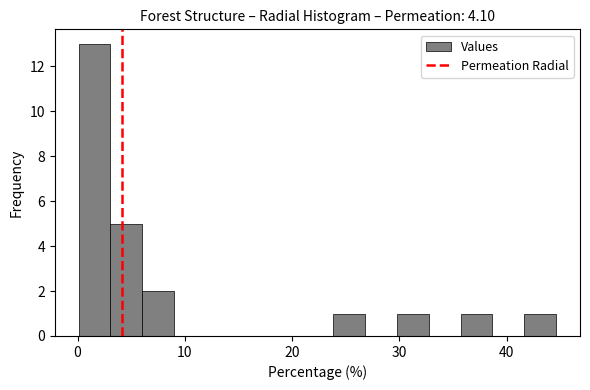

Read against the x-axis, roughly where is the centre of the tallest bar?

2